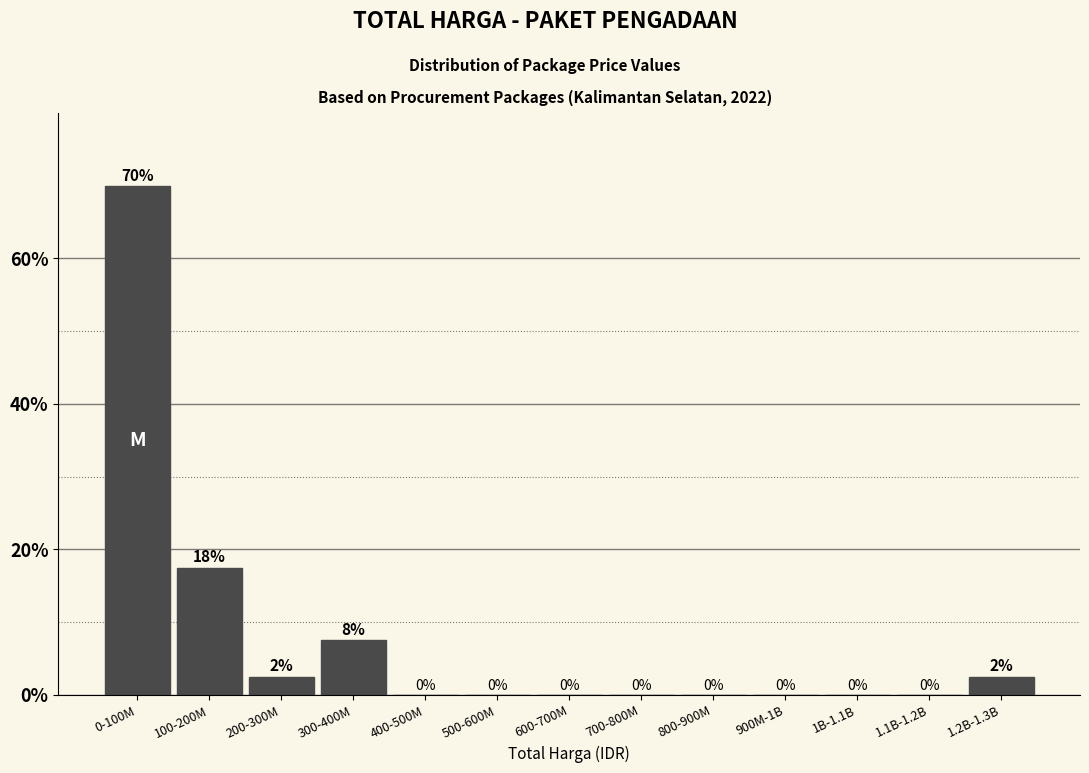

The value at 300-400M is 4.2. True or false?

False